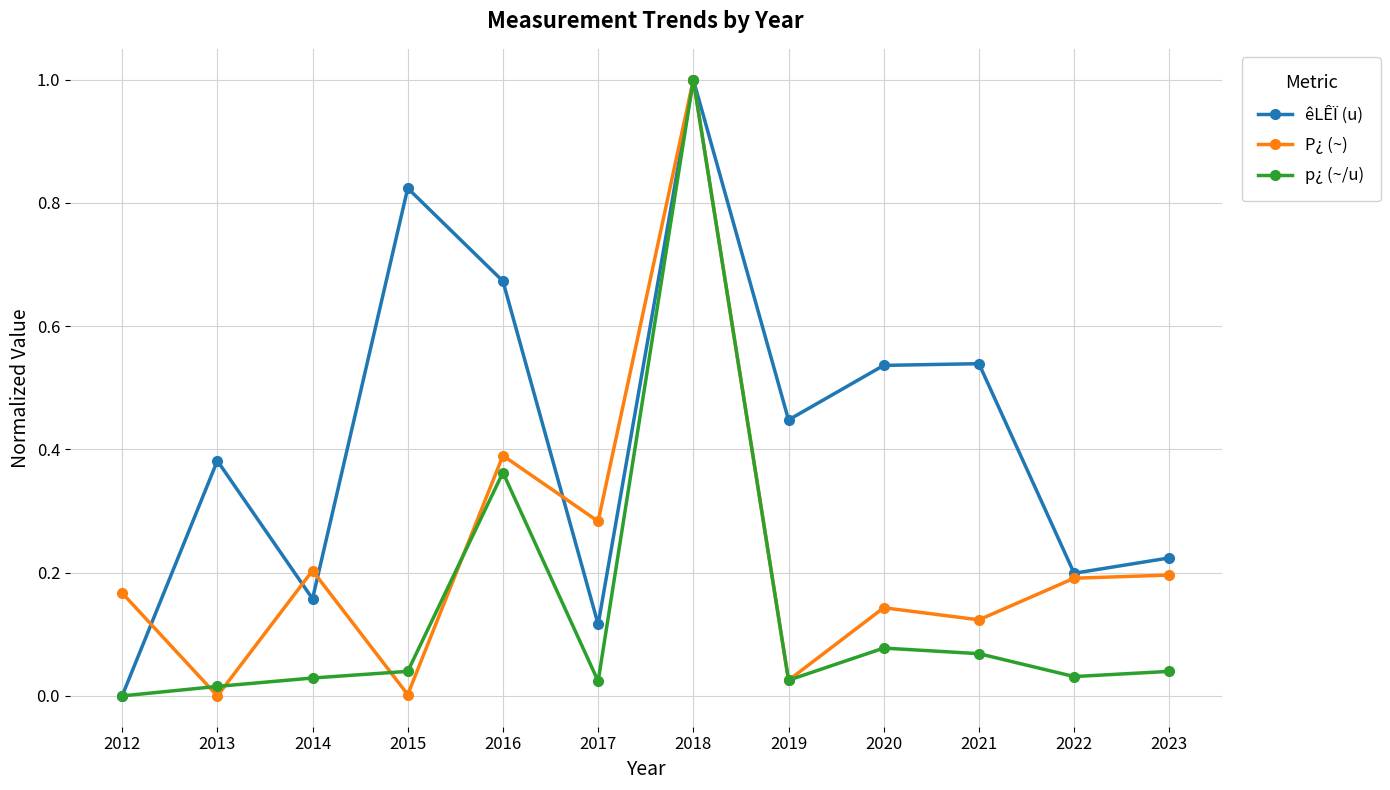

True or false: P¿ (~) has more than 2 interior local peaks.

True